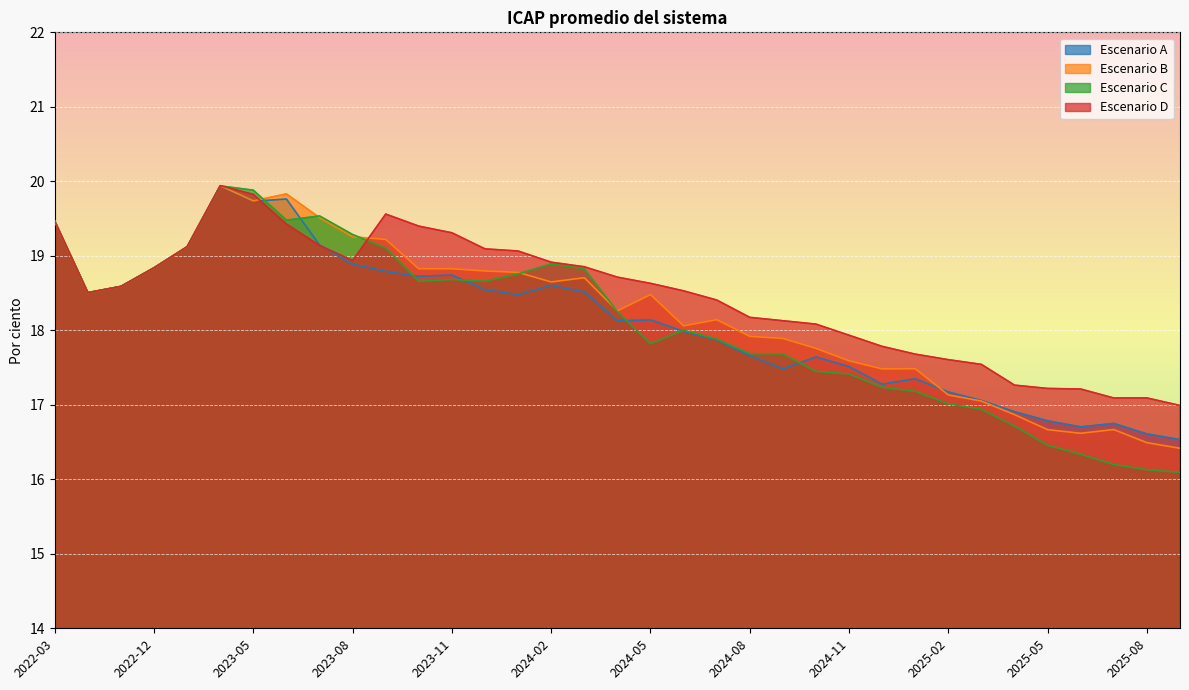

What are all the series names shown in the legend?

Escenario A, Escenario B, Escenario C, Escenario D